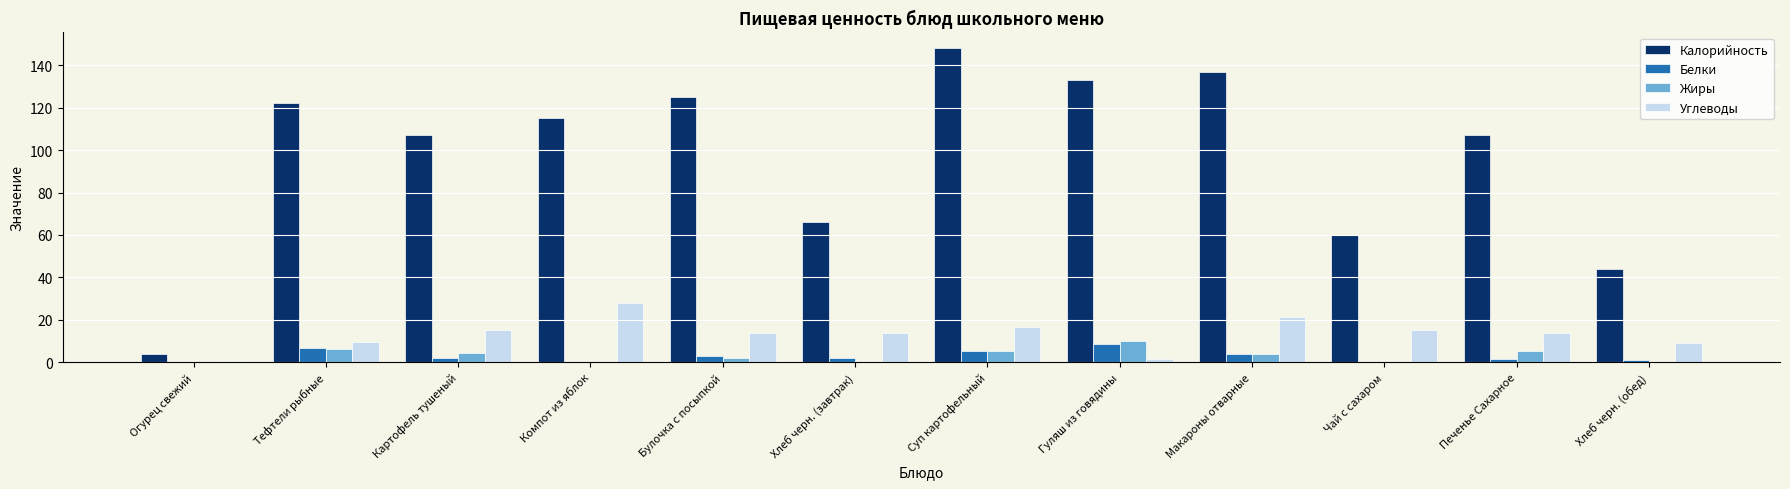

Which series changed the most between Огурец свежий and Гуляш из говядины?

Калорийность